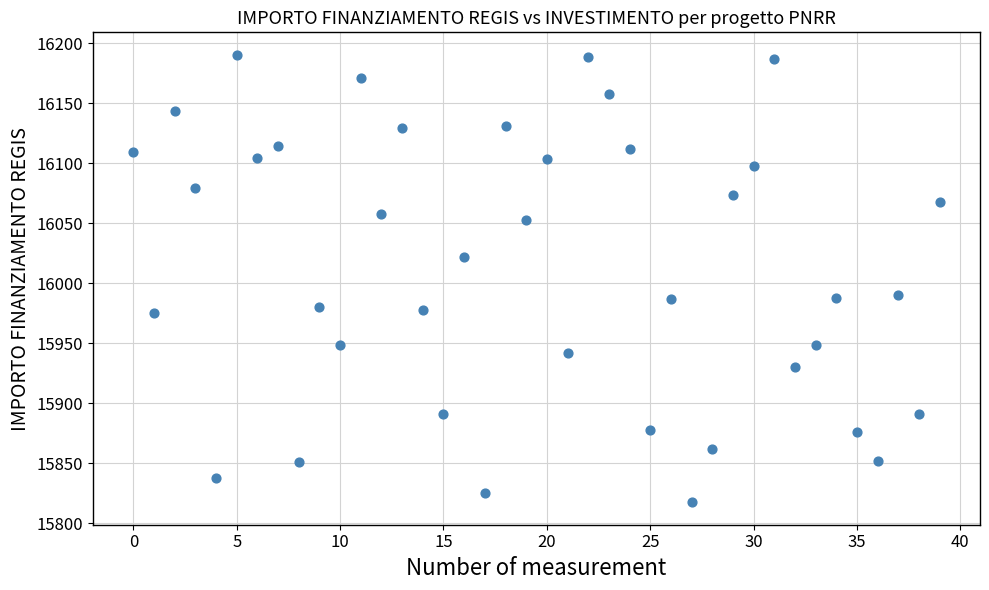

What is the range of Y values (max minus min)?

372.7